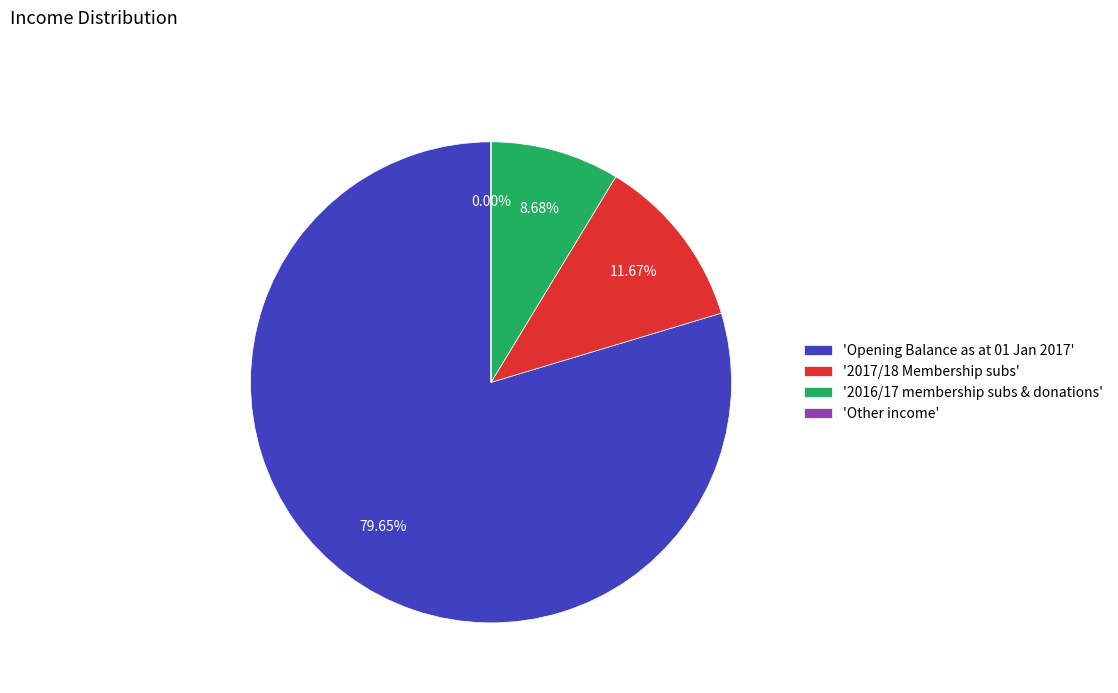

Combined, do 'Opening Balance as at 01 Jan 2017' and '2016/17 membership subs & donations' account for over 50%?

Yes